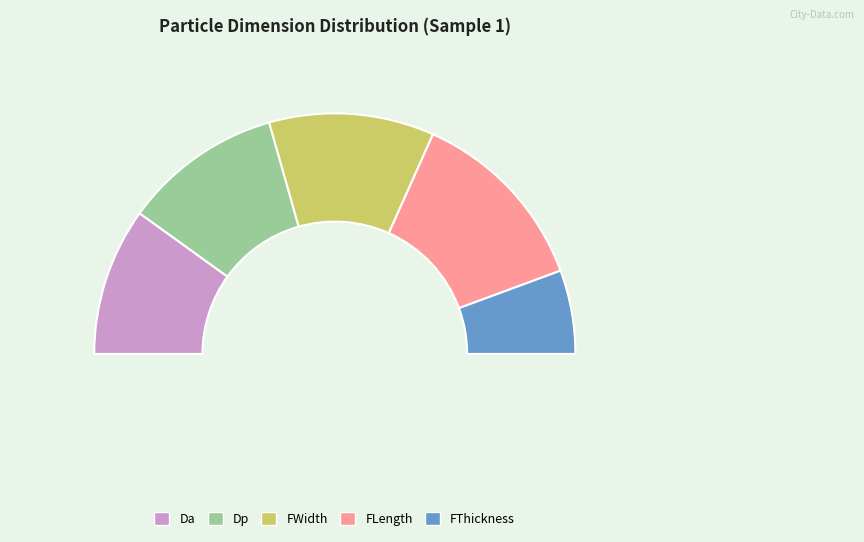

What portion of the pie excludes Dp?

78.7%